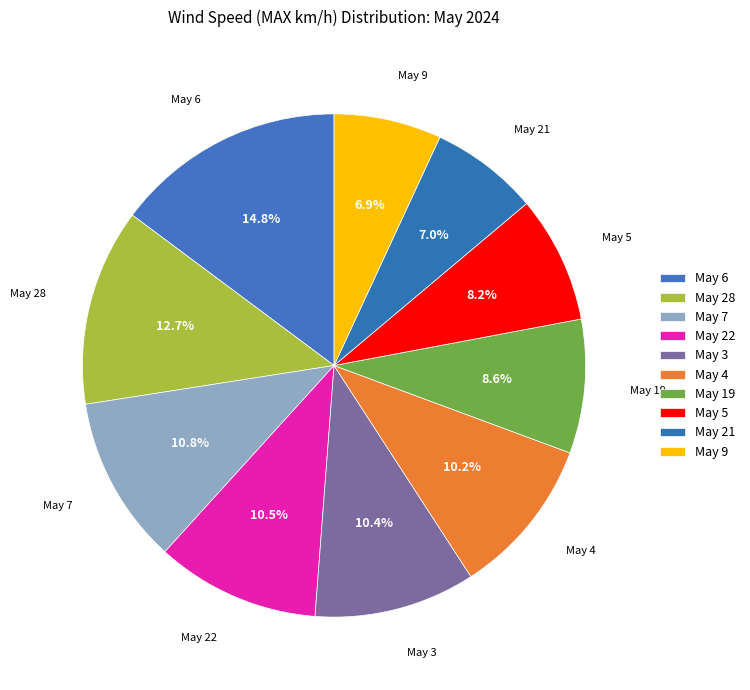

Between May 3 and May 4, which is larger?

May 3